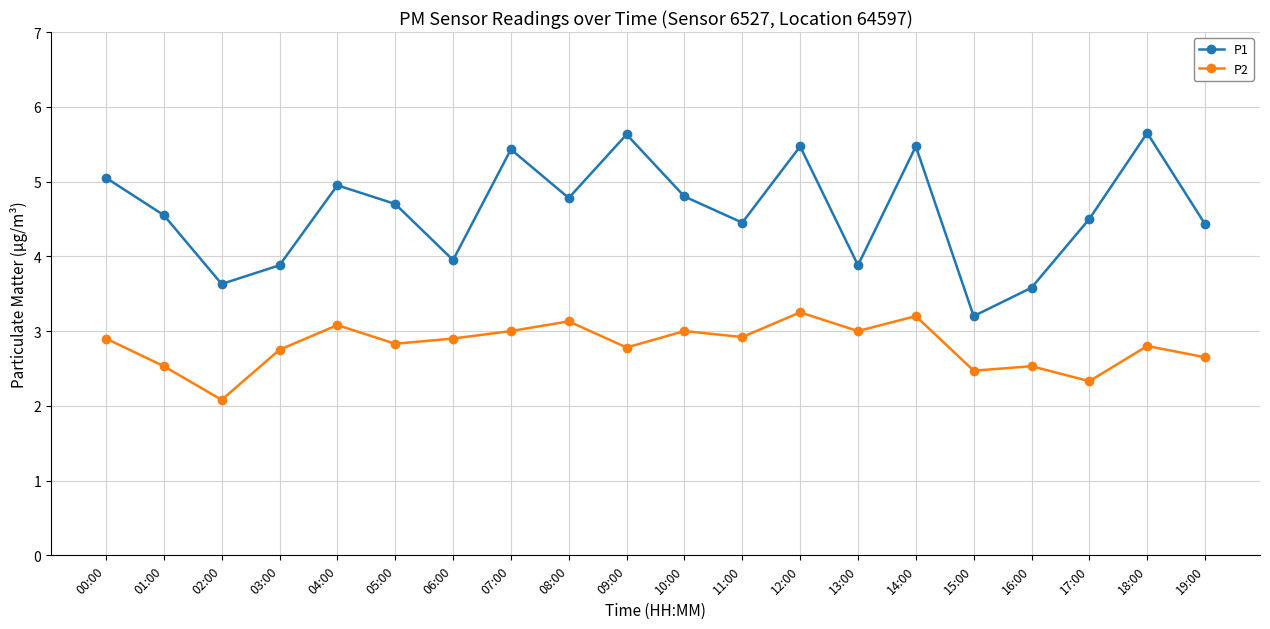

True or false: P2 and P1 cross at least once.

False